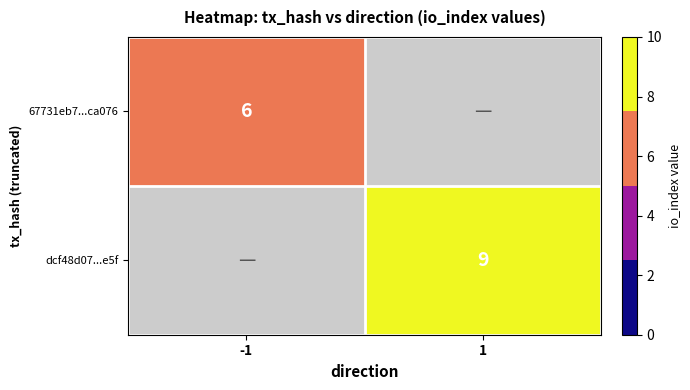

At which category does the chart reach its minimum across all series?

-1